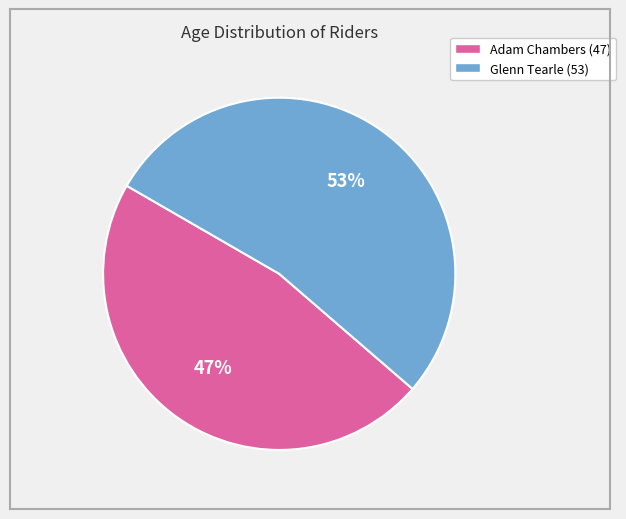

Does any single category account for the majority?

Yes